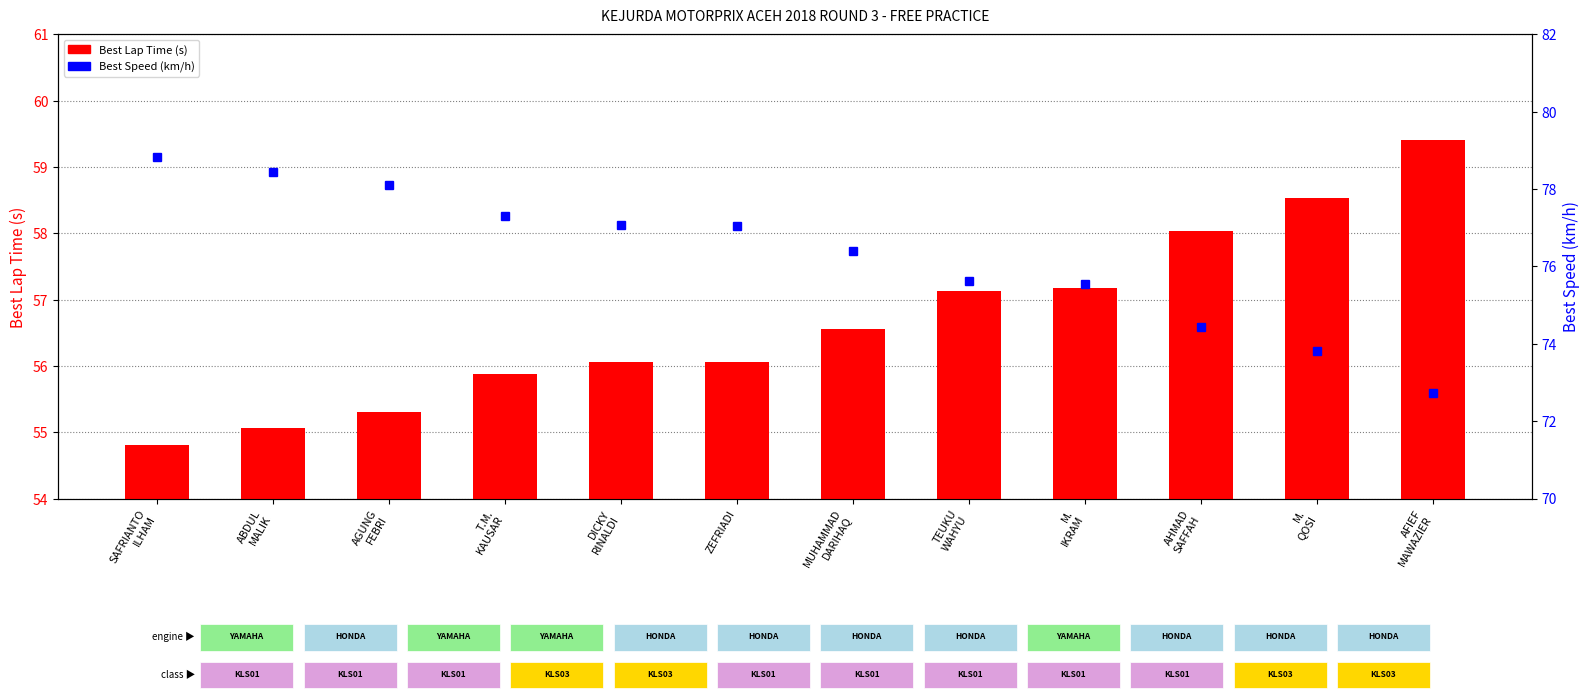

List the series in order of their peak value, lowest first.

Best Lap Time (s), Best Speed (km/h)